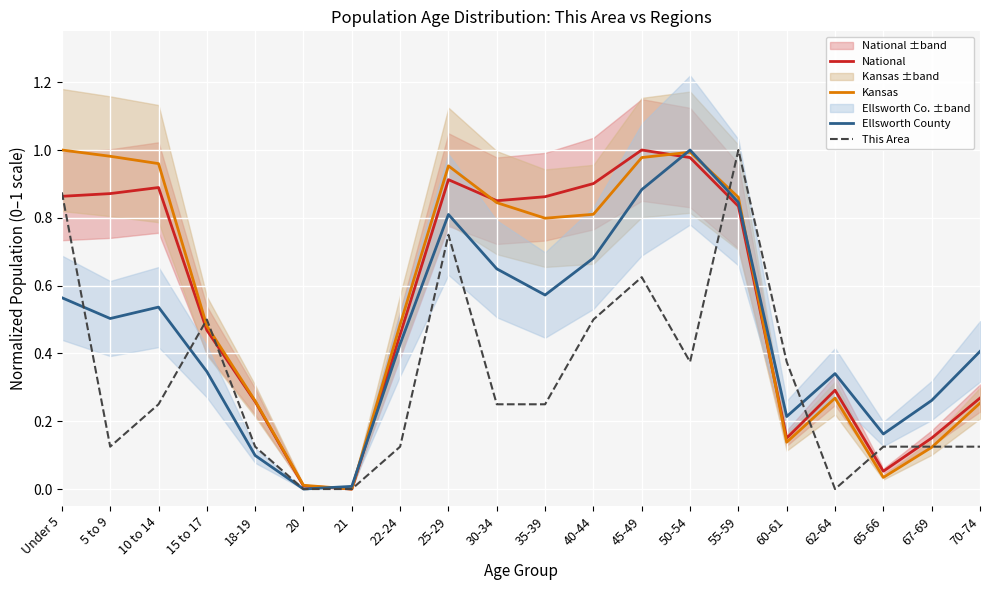

Reading right to left, extract all data points from this chart.

National: 70-74=0.3	67-69=0.2	65-66=0.1	62-64=0.3	60-61=0.2	55-59=0.8	50-54=1.0	45-49=1.0	40-44=0.9	35-39=0.9	30-34=0.9	25-29=0.9	22-24=0.5	21=0.0	20=0.0	18-19=0.3	15 to 17=0.5	10 to 14=0.9	5 to 9=0.9	Under 5=0.9
Kansas: 70-74=0.3	67-69=0.1	65-66=0.0	62-64=0.3	60-61=0.1	55-59=0.9	50-54=1.0	45-49=1.0	40-44=0.8	35-39=0.8	30-34=0.8	25-29=1.0	22-24=0.5	21=0.0	20=0.0	18-19=0.3	15 to 17=0.5	10 to 14=1.0	5 to 9=1.0	Under 5=1.0
Ellsworth County: 70-74=0.4	67-69=0.3	65-66=0.2	62-64=0.3	60-61=0.2	55-59=0.8	50-54=1.0	45-49=0.9	40-44=0.7	35-39=0.6	30-34=0.6	25-29=0.8	22-24=0.4	21=0.0	20=0.0	18-19=0.1	15 to 17=0.3	10 to 14=0.5	5 to 9=0.5	Under 5=0.6
This Area: 70-74=0.1	67-69=0.1	65-66=0.1	62-64=0.0	60-61=0.4	55-59=1.0	50-54=0.4	45-49=0.6	40-44=0.5	35-39=0.2	30-34=0.2	25-29=0.8	22-24=0.1	21=0.0	20=0.0	18-19=0.1	15 to 17=0.5	10 to 14=0.2	5 to 9=0.1	Under 5=0.9